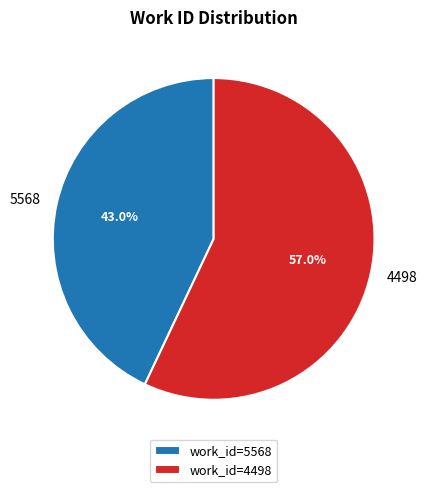

Do 4498 and 5568 together represent more than half of the pie?

Yes